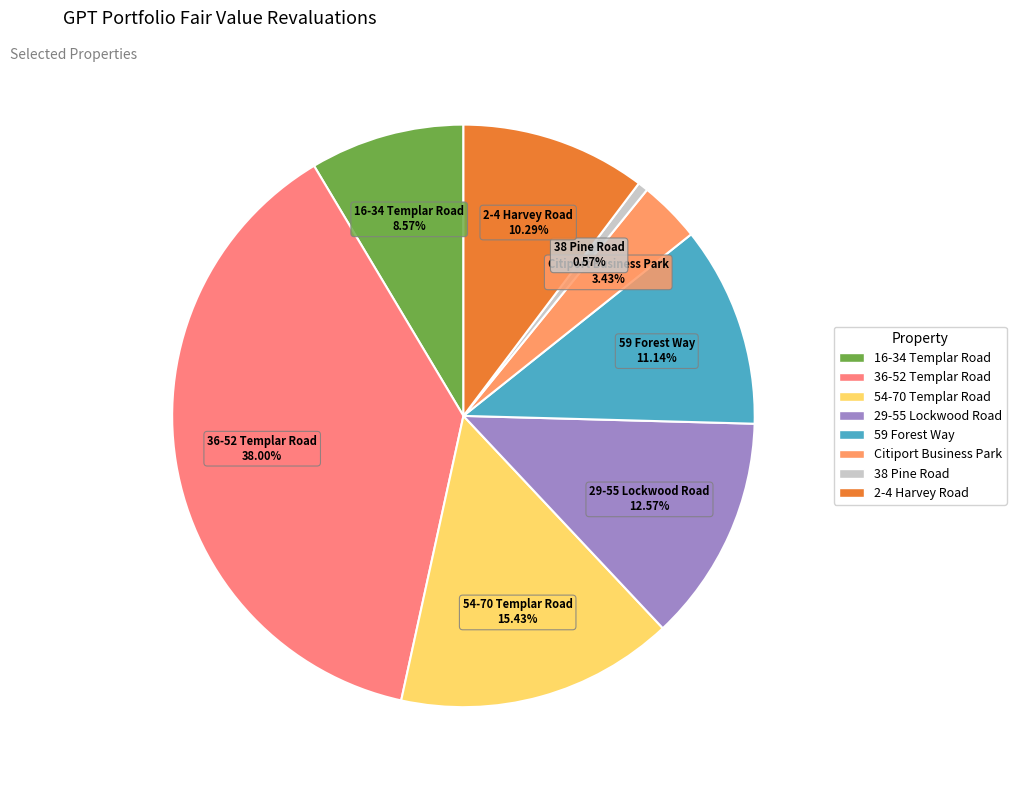

Do 29-55 Lockwood Road and 59 Forest Way together represent more than half of the pie?

No